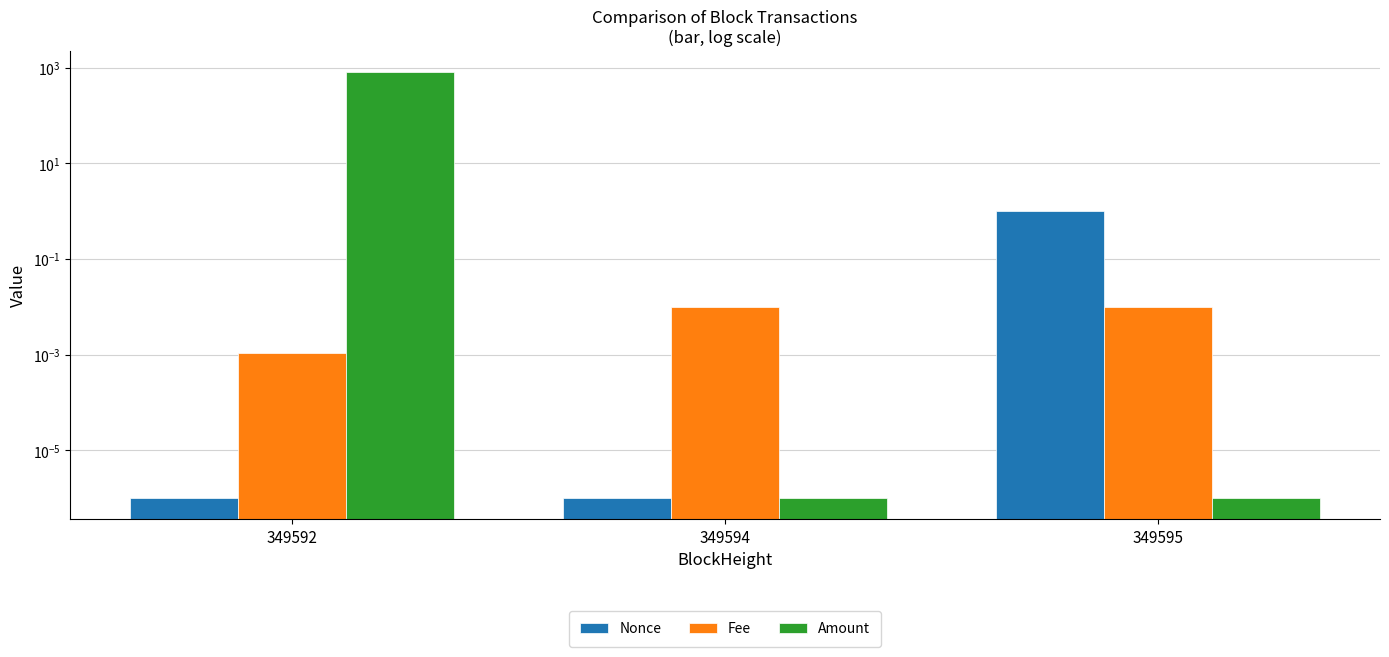

Is the value of Fee at 349595 greater than the value of Nonce at 349594?

Yes